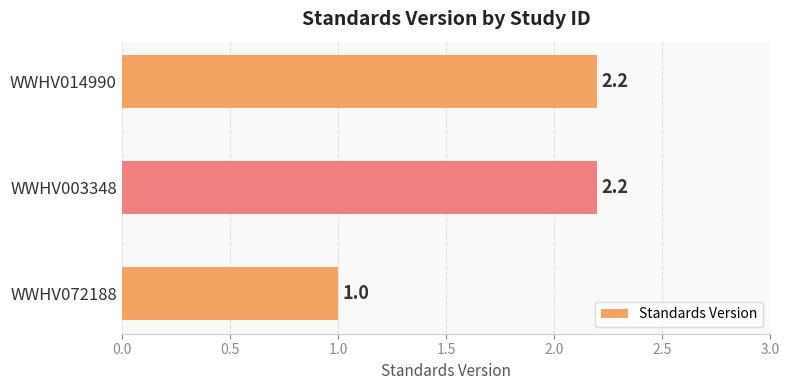

What is the change in value from WWHV072188 to WWHV003348?

+1.2